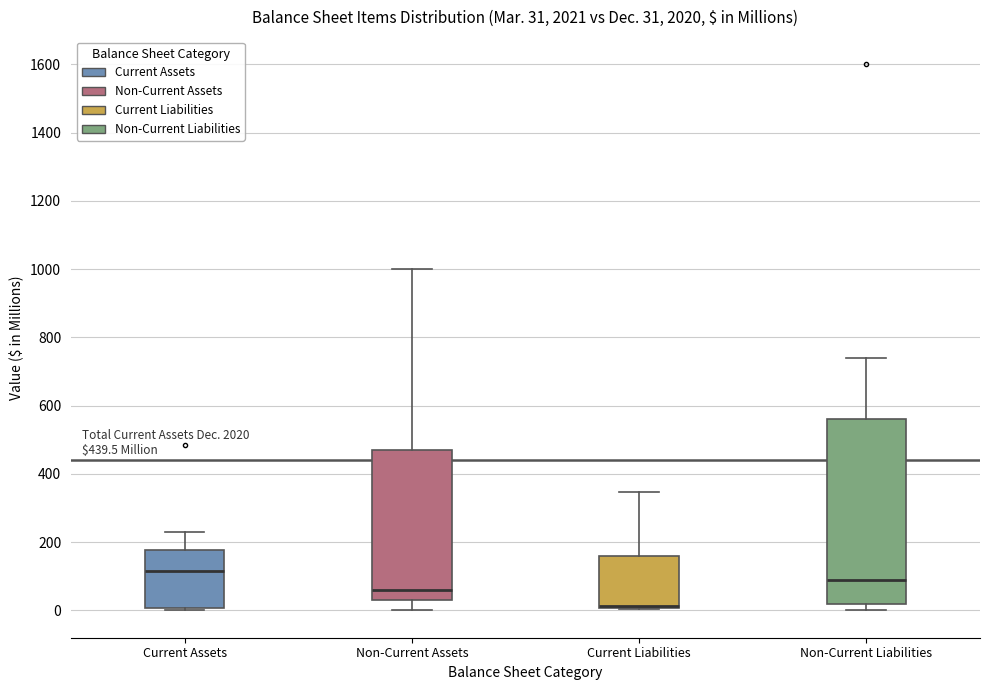

Which box is the tallest, from its lower edge to its upper edge?

Non-Current Liabilities